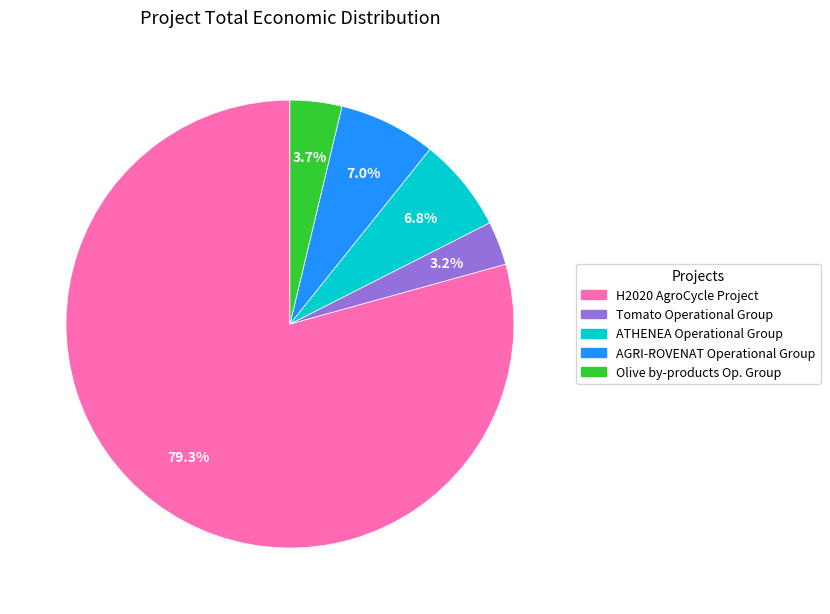

Is it true that ATHENEA Operational Group is 7% of the pie?

True